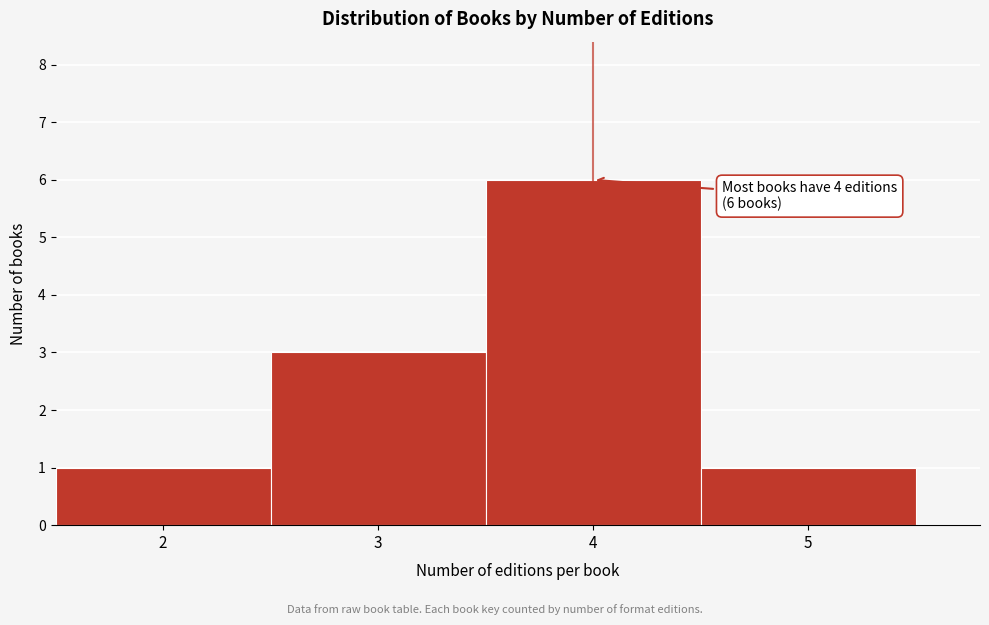

Over which range of the x-axis is the bar tallest?

3.5 to 4.5